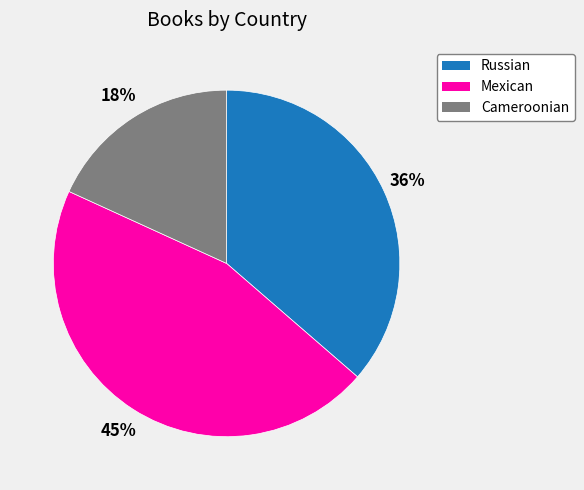

How many segments does this pie chart have?

3